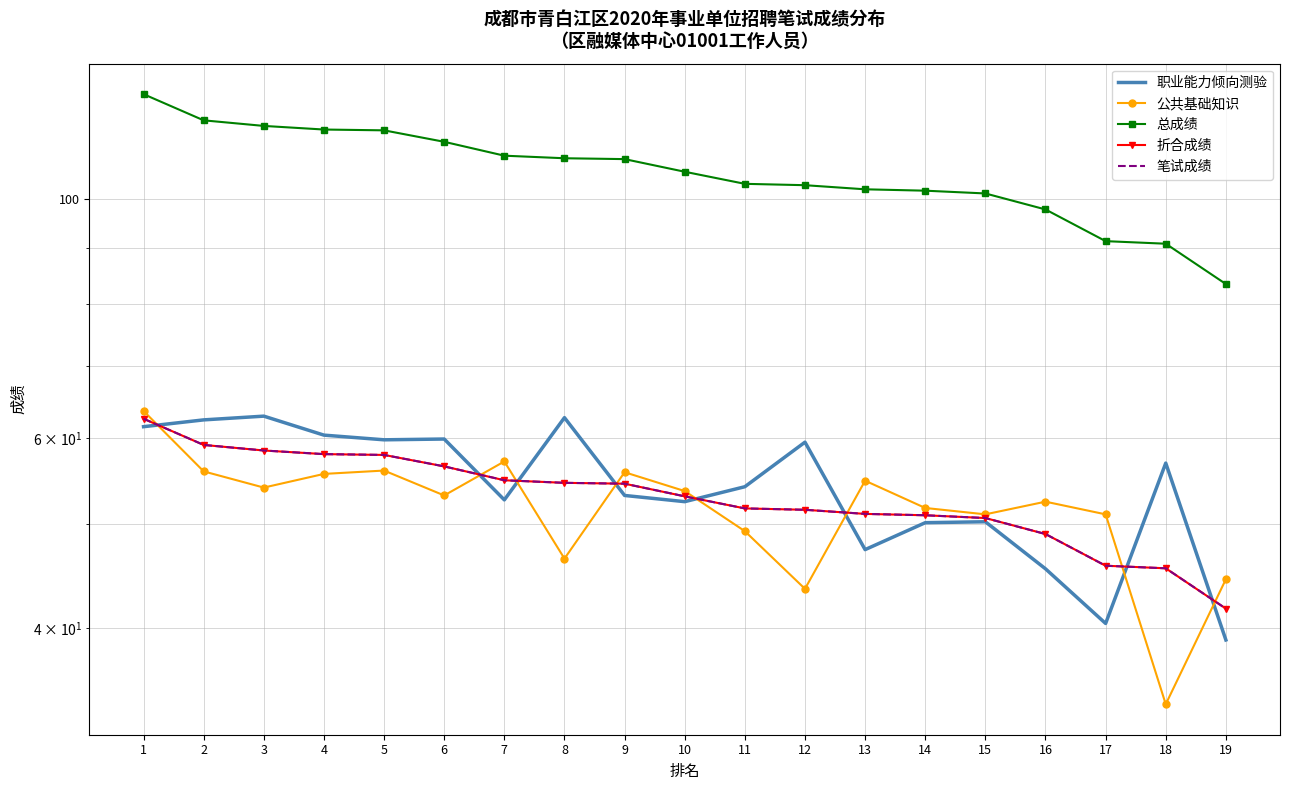

Is it true that 职业能力倾向测验 equals 61.5 at 1?

True